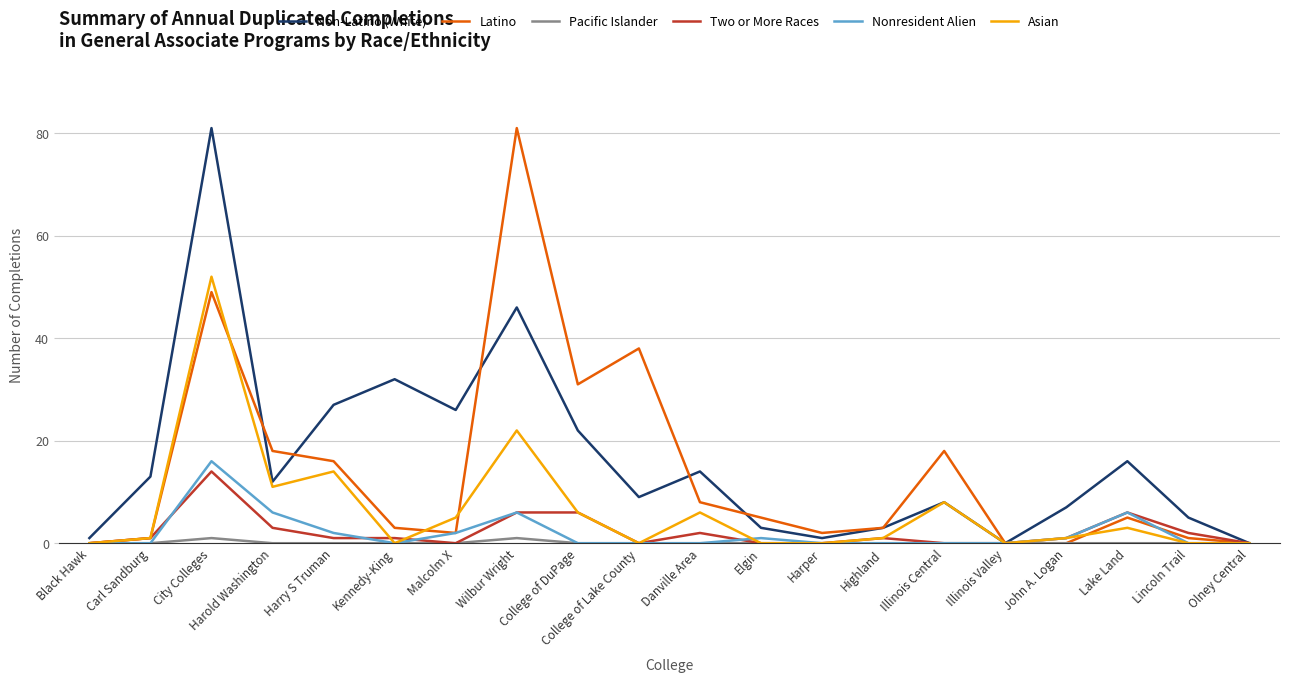

Which series changed the most between Carl Sandburg and Highland?

Non-Latino (White)